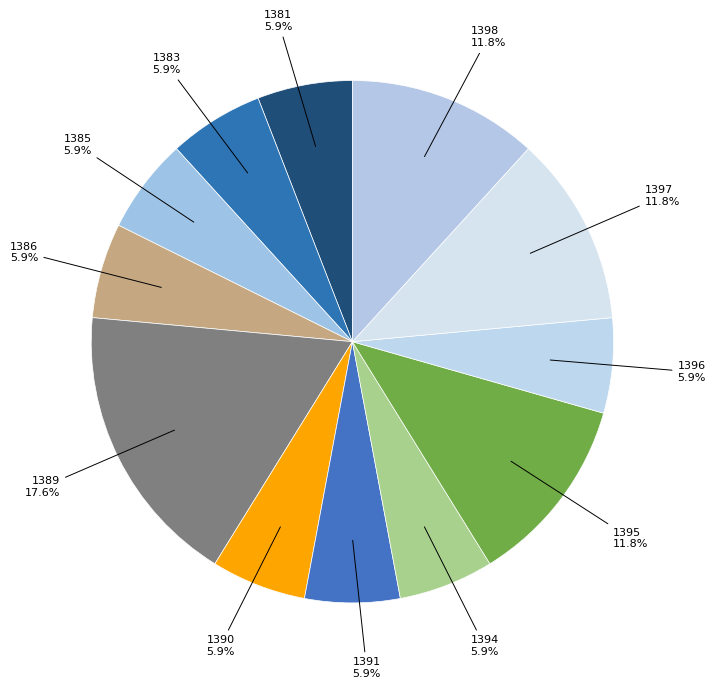

Rank the categories by value from lowest to highest.

1381, 1383, 1385, 1386, 1390, 1391, 1394, 1396, 1395, 1397, 1398, 1389